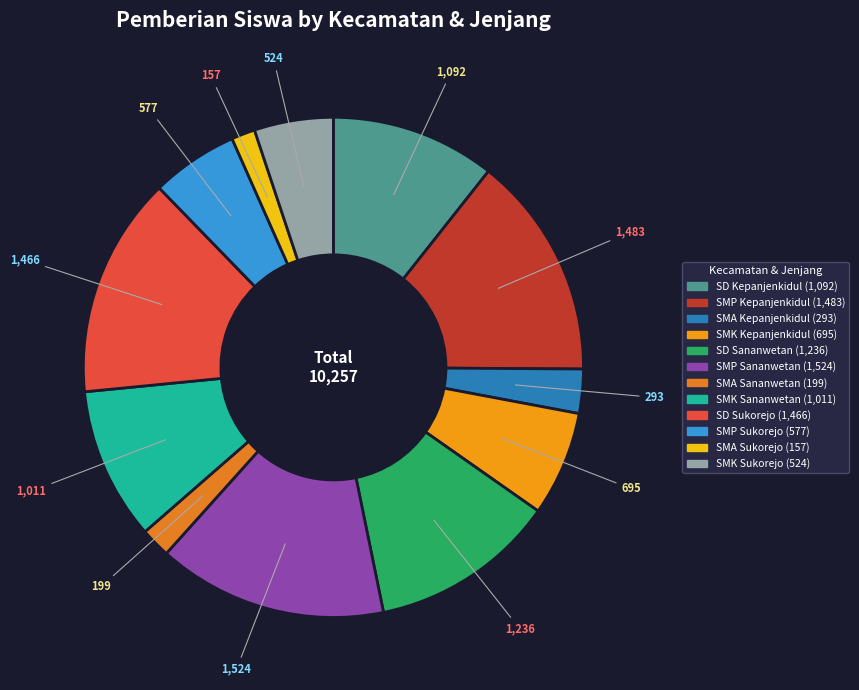

To the nearest percent, what portion does SMK Sananwetan represent?

10%